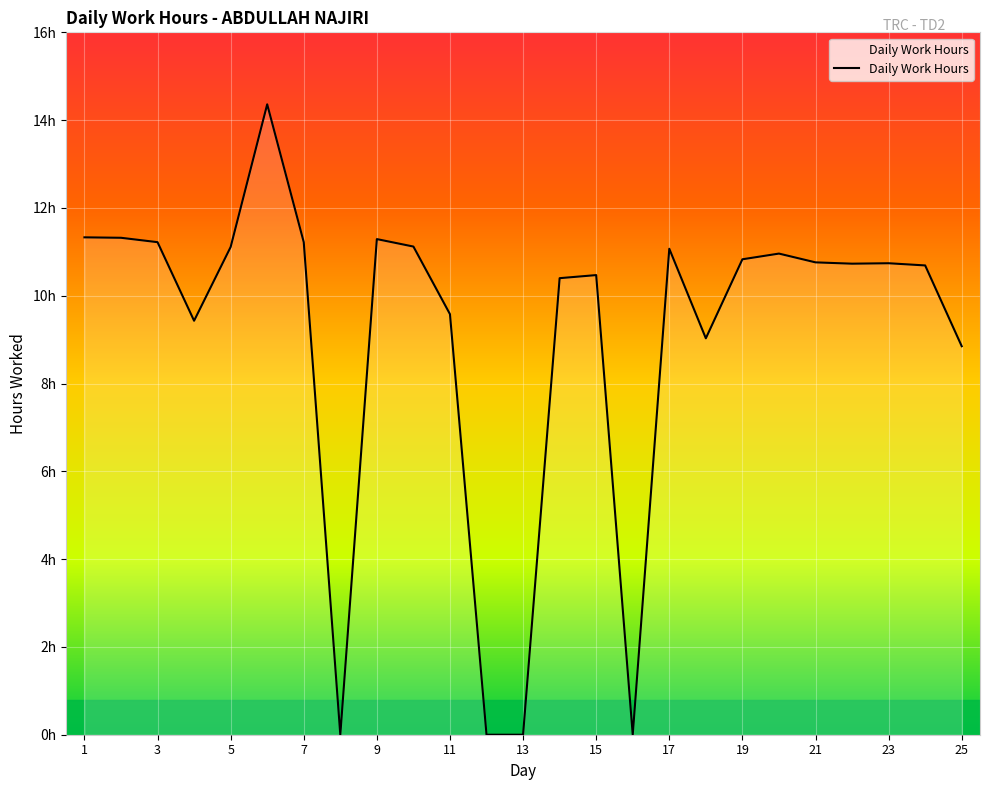

What is the maximum value shown in the chart?

14.4